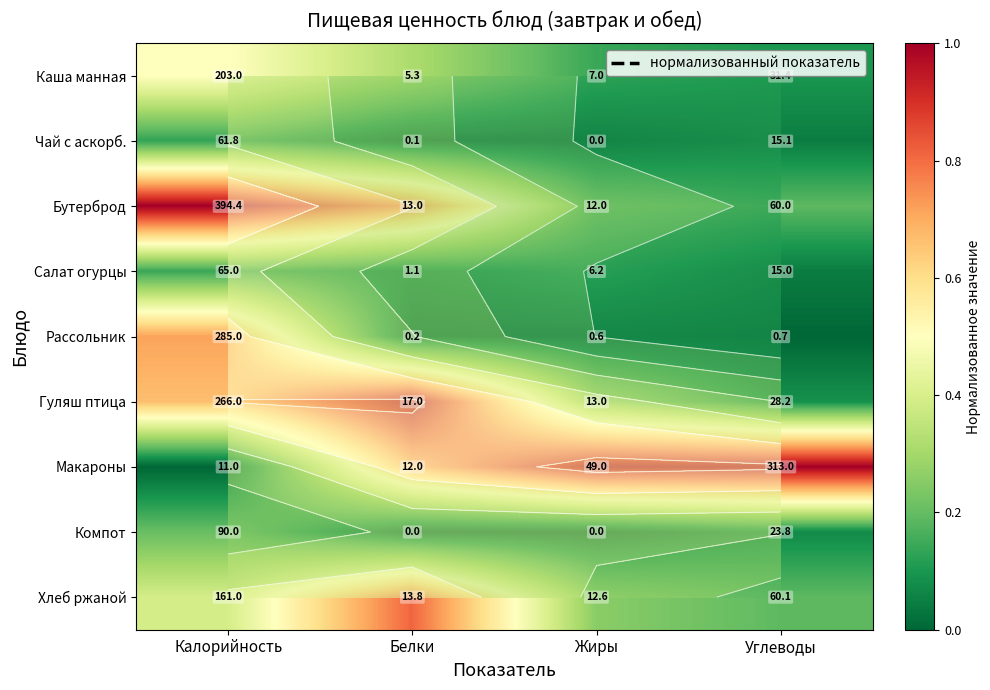

Is it true that Хлеб ржаной equals 0.6 at Калорийность?

False